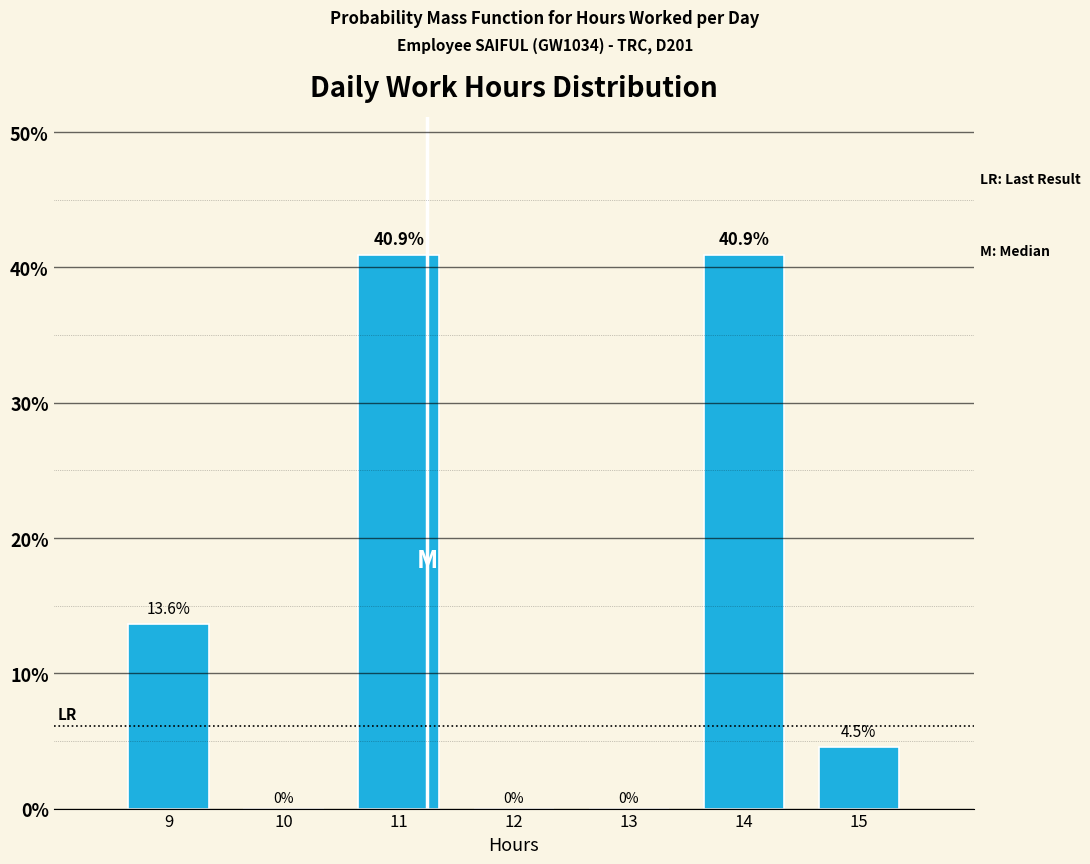

How tall is the bar that spans 10.5 to 11.5 on the x-axis?

40.9